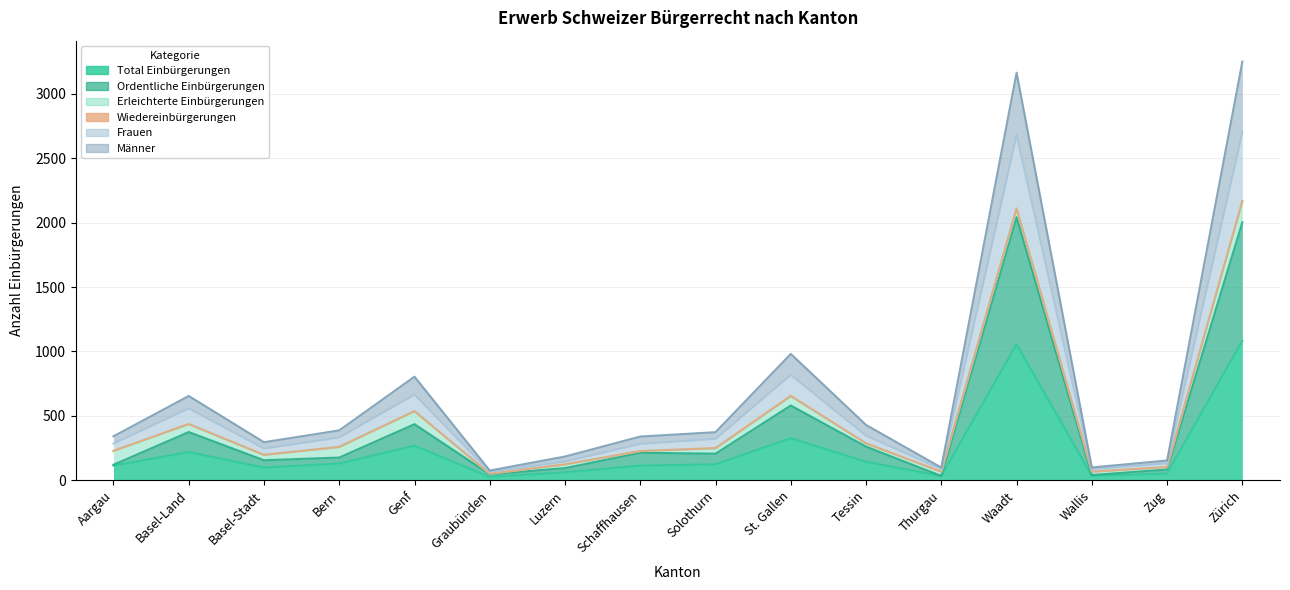

Which label corresponds to the smallest value in the chart?

Graubünden